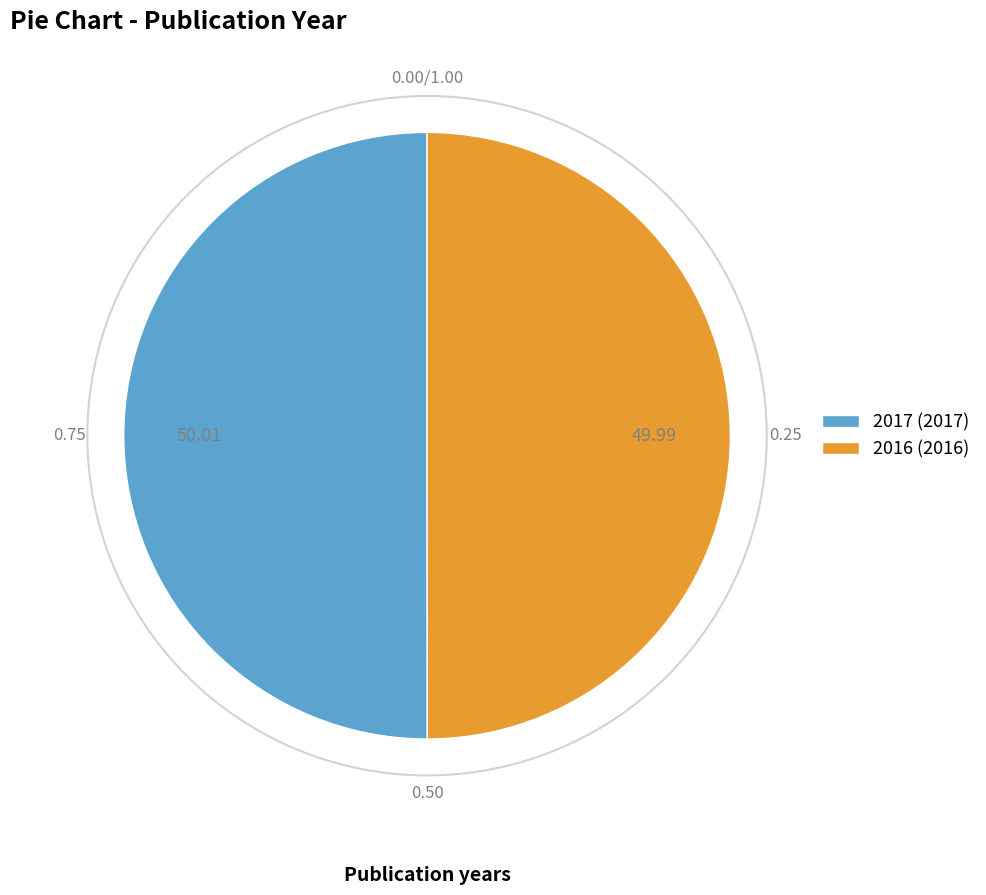

Combined, do 2016 (2016) and 2017 (2017) account for over 50%?

Yes